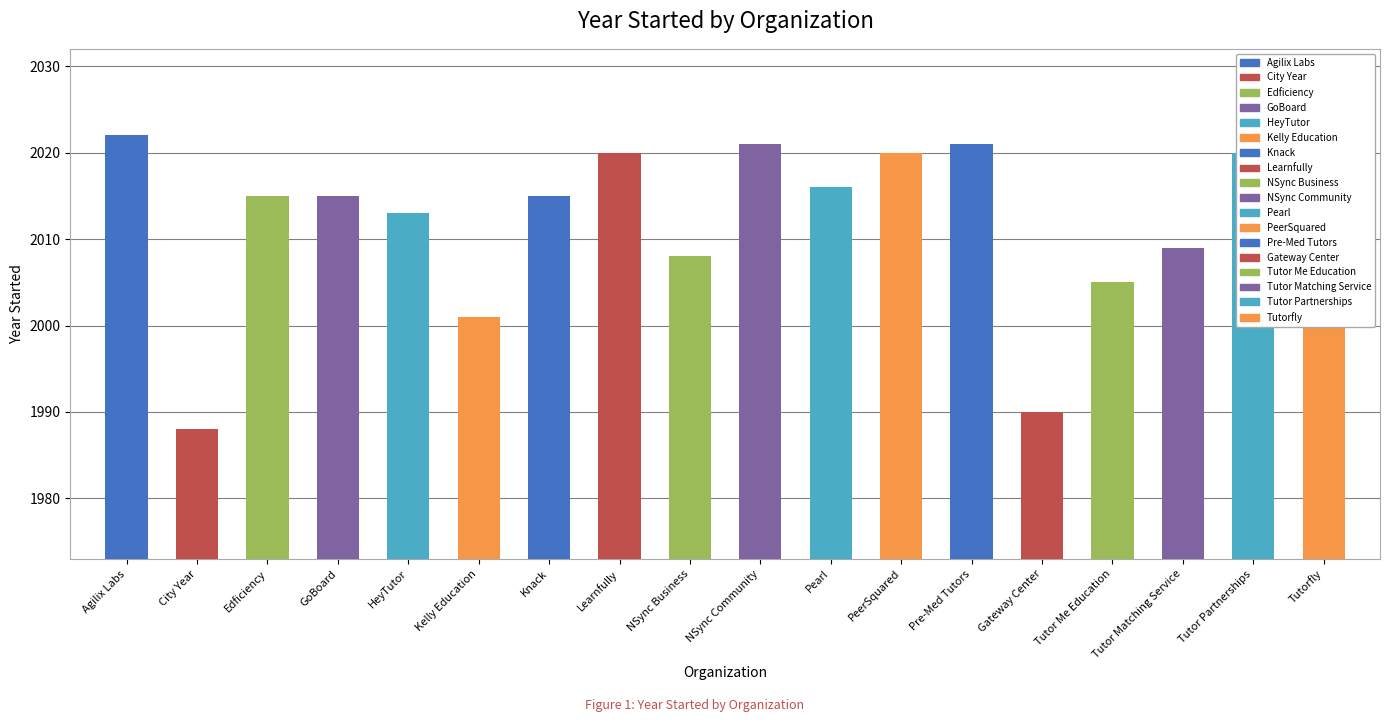

True or false: the data shows 2807 at Tutor Matching Service.

False